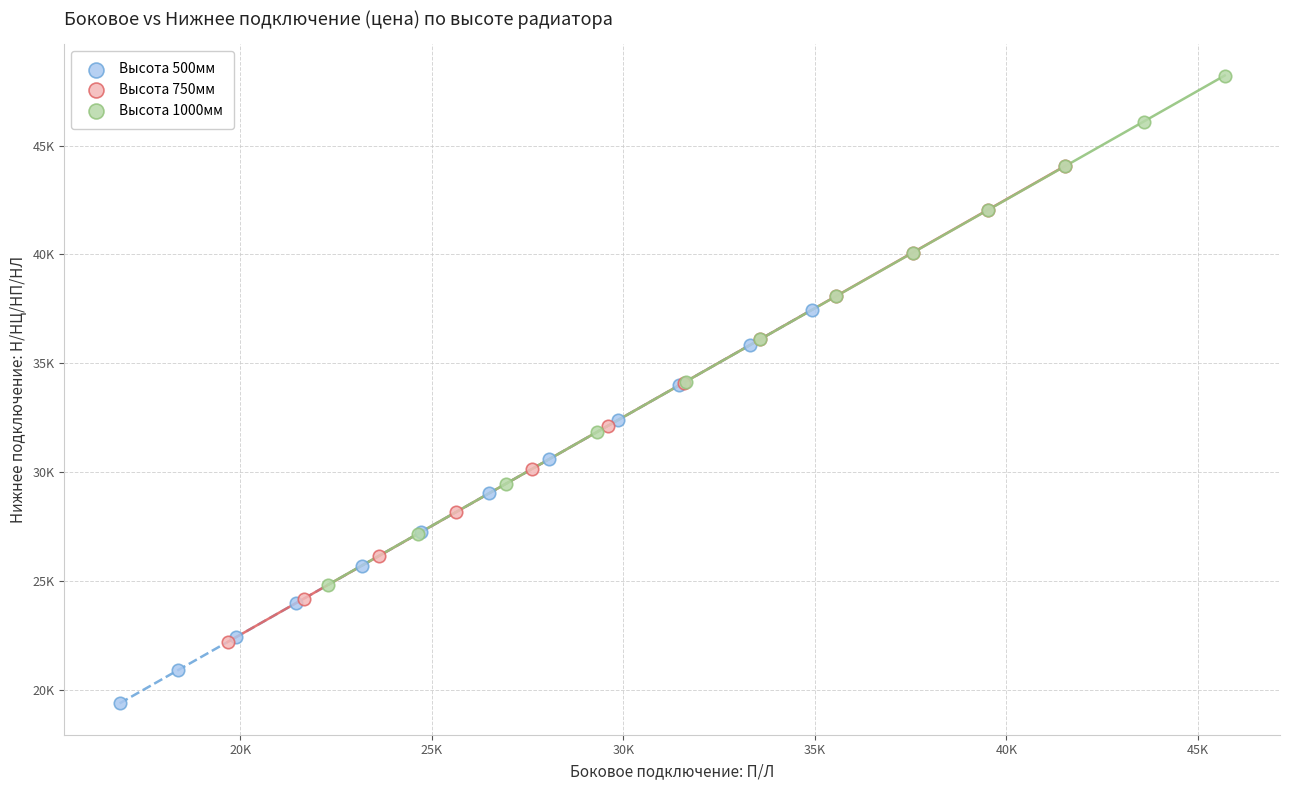

Which series contains the highest Y value?

Высота 1000мм